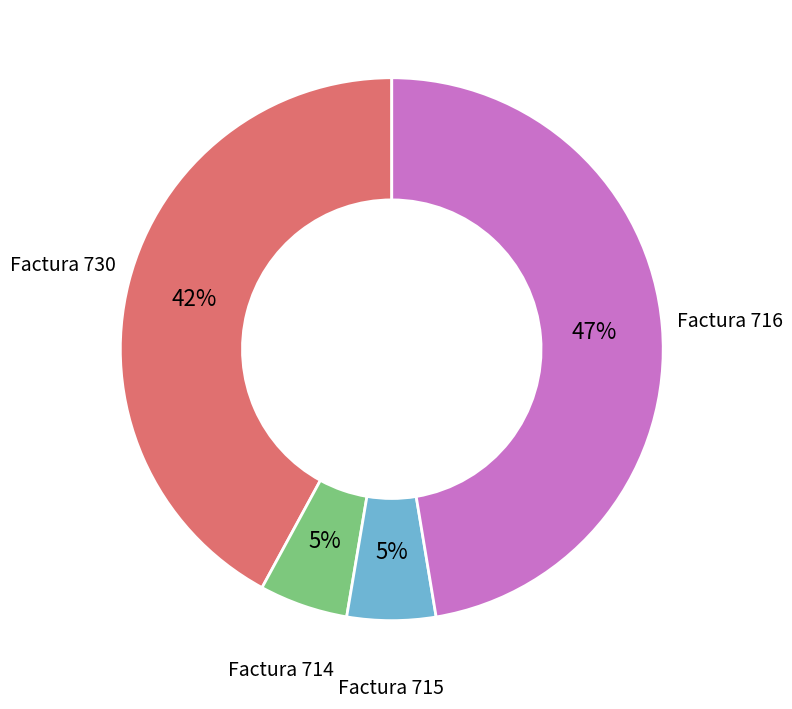

How many slices are in this pie chart?

4